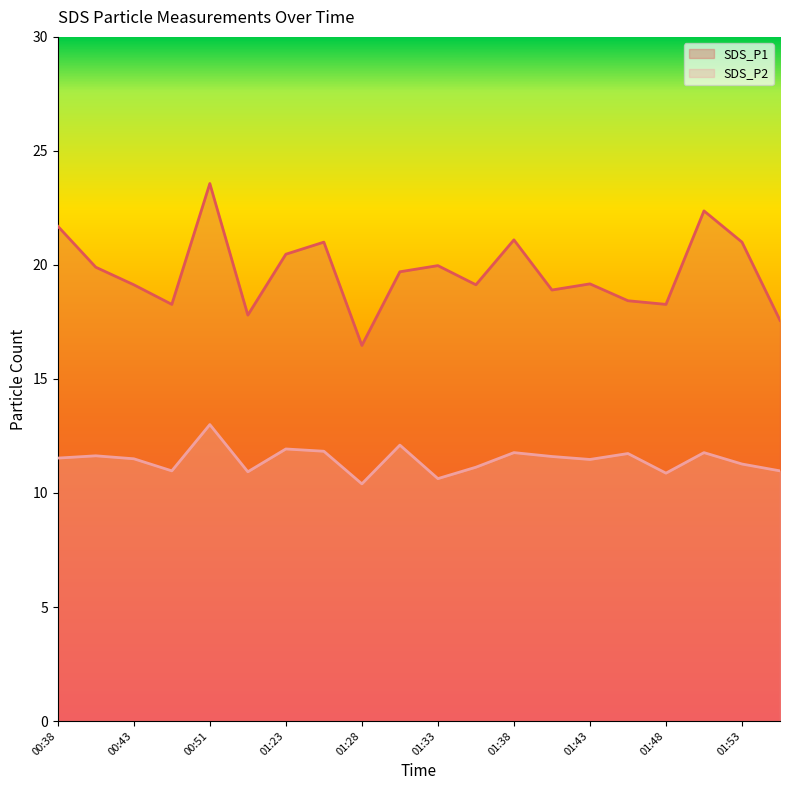

Reading left to right, extract all data points from this chart.

SDS_P1: 00:38=21.7	00:41=19.9	00:43=19.1	00:48=18.3	00:51=23.6	01:21=17.8	01:23=20.5	01:26=21.0	01:28=16.5	01:30=19.7	01:33=20.0	01:36=19.1	01:38=21.1	01:41=18.9	01:43=19.2	01:46=18.4	01:48=18.3	01:51=22.4	01:53=21.0	01:56=17.6
SDS_P2: 00:38=11.5	00:41=11.6	00:43=11.5	00:48=11.0	00:51=13.0	01:21=10.9	01:23=11.9	01:26=11.8	01:28=10.4	01:30=12.1	01:33=10.6	01:36=11.1	01:38=11.8	01:41=11.6	01:43=11.5	01:46=11.7	01:48=10.9	01:51=11.8	01:53=11.3	01:56=11.0